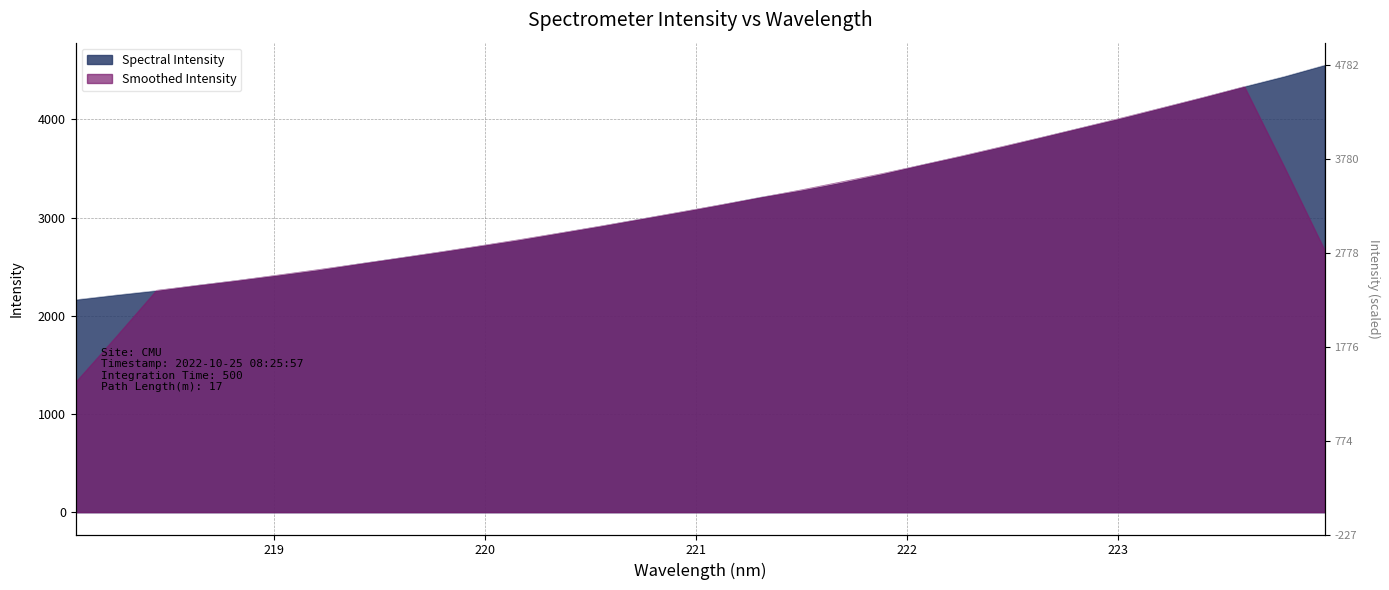

Is it true that the value at 222.0721 is 3540.1?

True